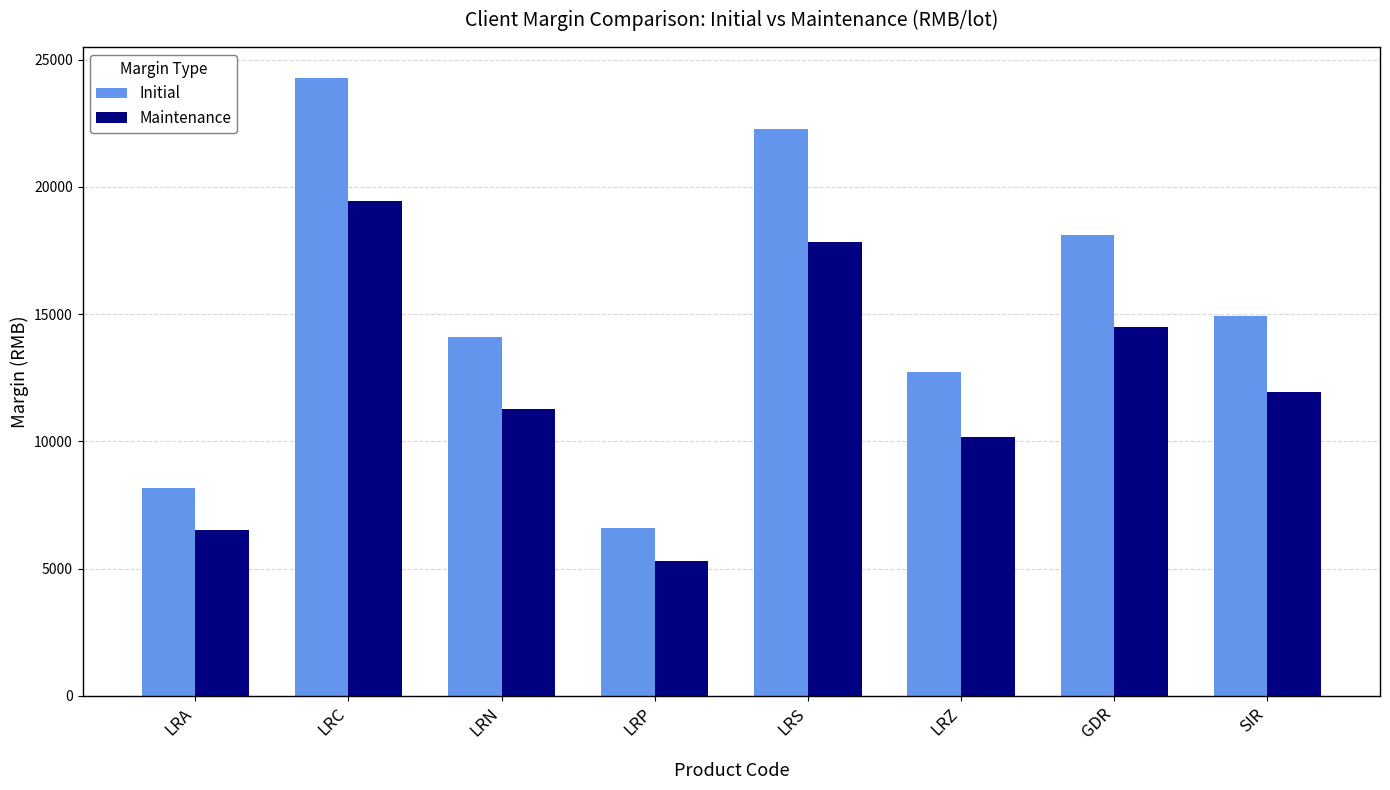

How many categories are shown in the chart?

8